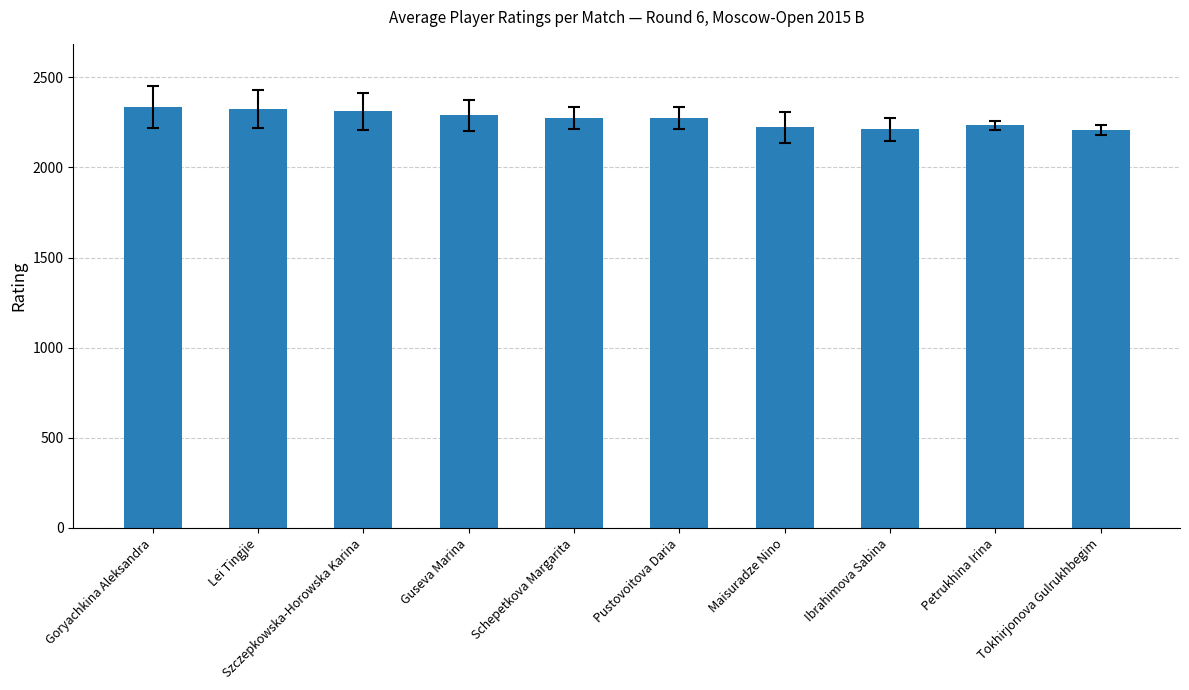

How many bars are there in total?

10